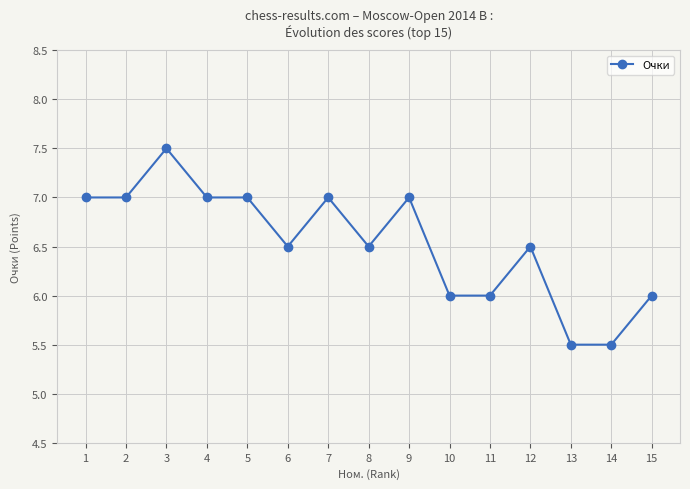

True or false: there are more than 2 points higher than both neighbors.

True